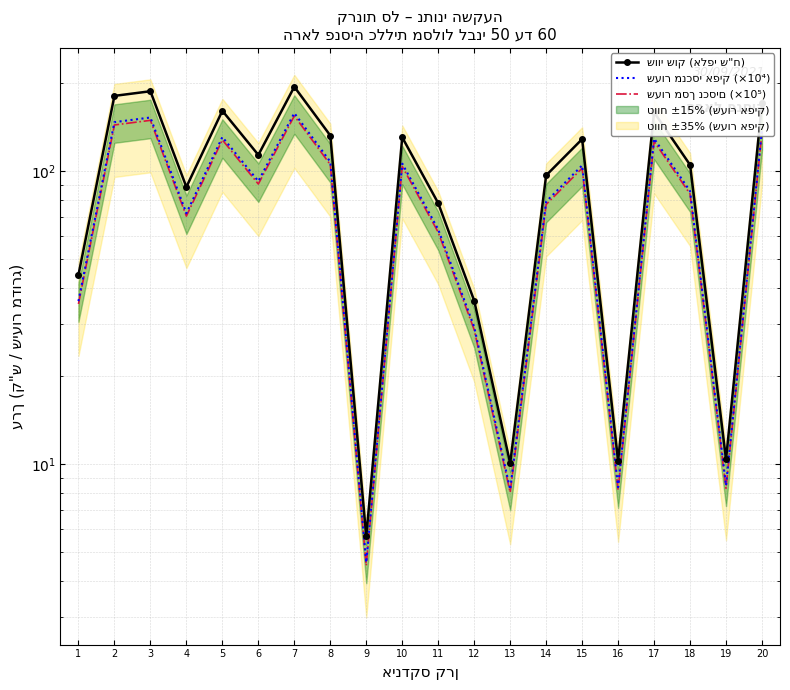

True or false: שעור מנכסי אפיק (×10⁴) has a value of 107.6 at 8.

True